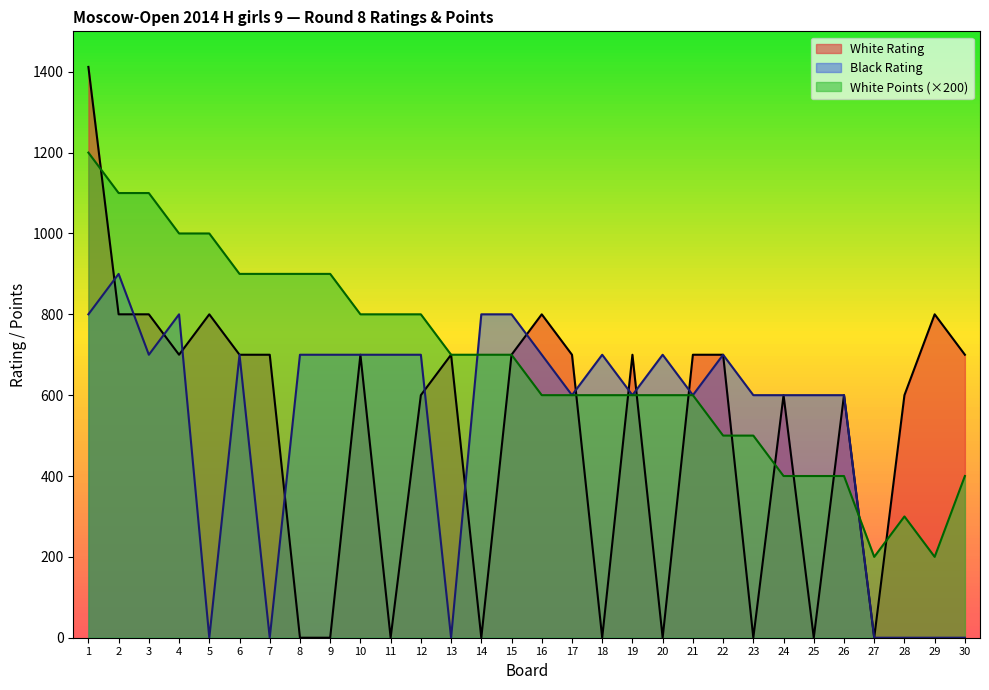

Reading right to left, extract all data points from this chart.

White Rating: 700	800	600	0	600	0	600	0	700	700	0	700	0	700	800	700	0	700	600	0	700	0	0	700	700	800	700	800	800	1412
Black Rating: 0	0	0	0	600	600	600	600	700	600	700	600	700	600	700	800	800	0	700	700	700	700	700	0	700	0	800	700	900	800
White Points: 400	200	300	200	400	400	400	500	500	600	600	600	600	600	600	700	700	700	800	800	800	900	900	900	900	1000	1000	1100	1100	1200